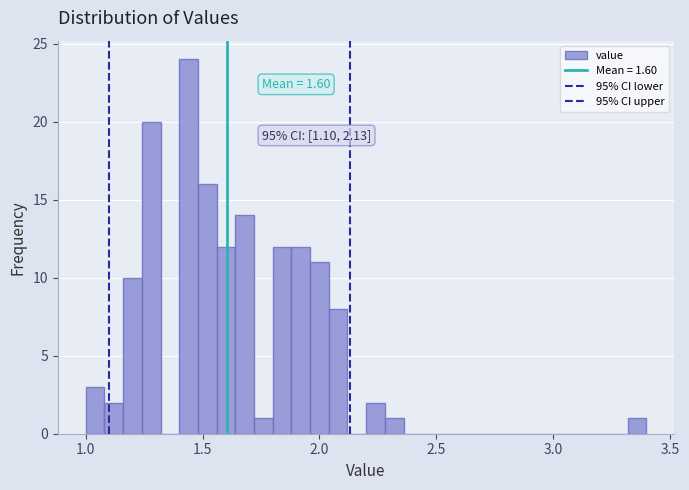

Read against the x-axis, roughly where is the centre of the tallest bar?

1.45